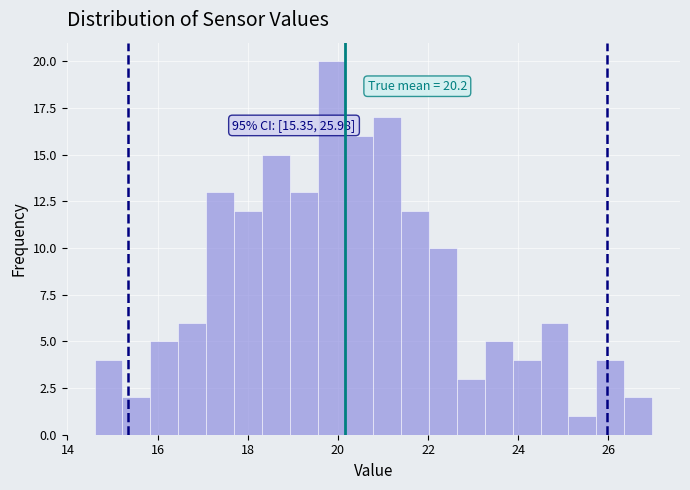

Around what value on the x-axis is the tallest bar? Give the approximate position of its centre, as read against the axis.

19.8